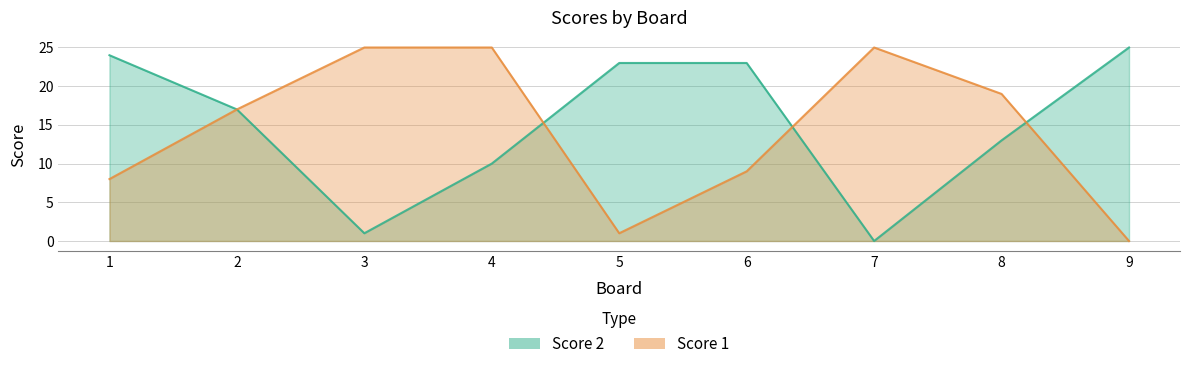

What is the total value across all series at 9?

25